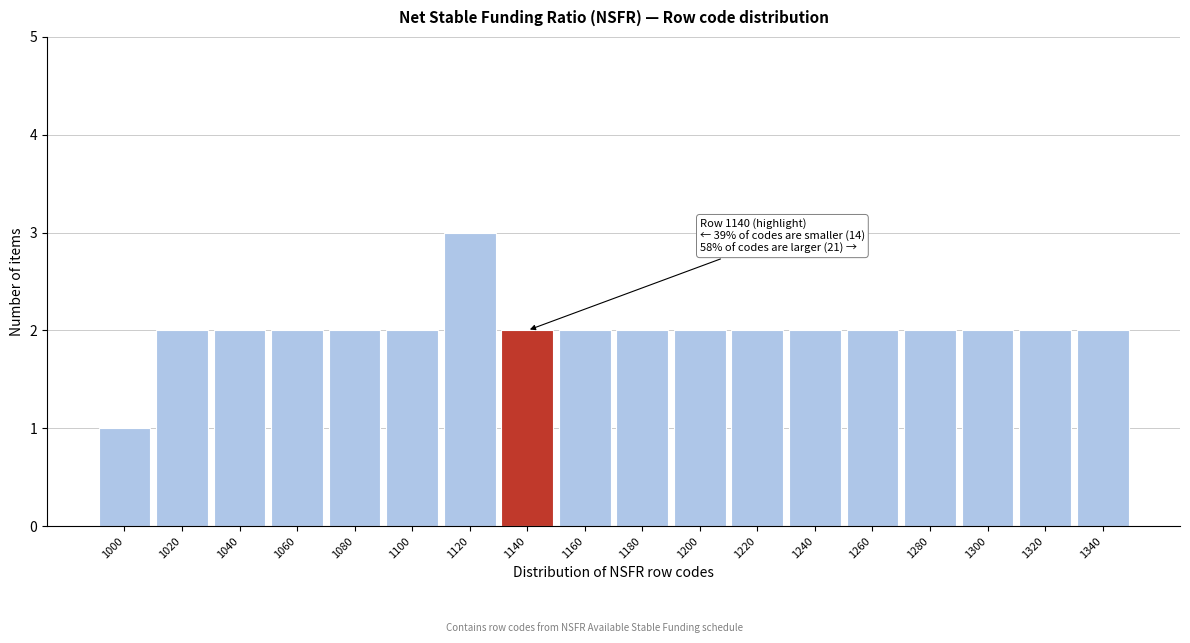

Reading left to right, list all the values displayed in this chart.

1	2	2	2	2	2	3	2	2	2	2	2	2	2	2	2	2	2